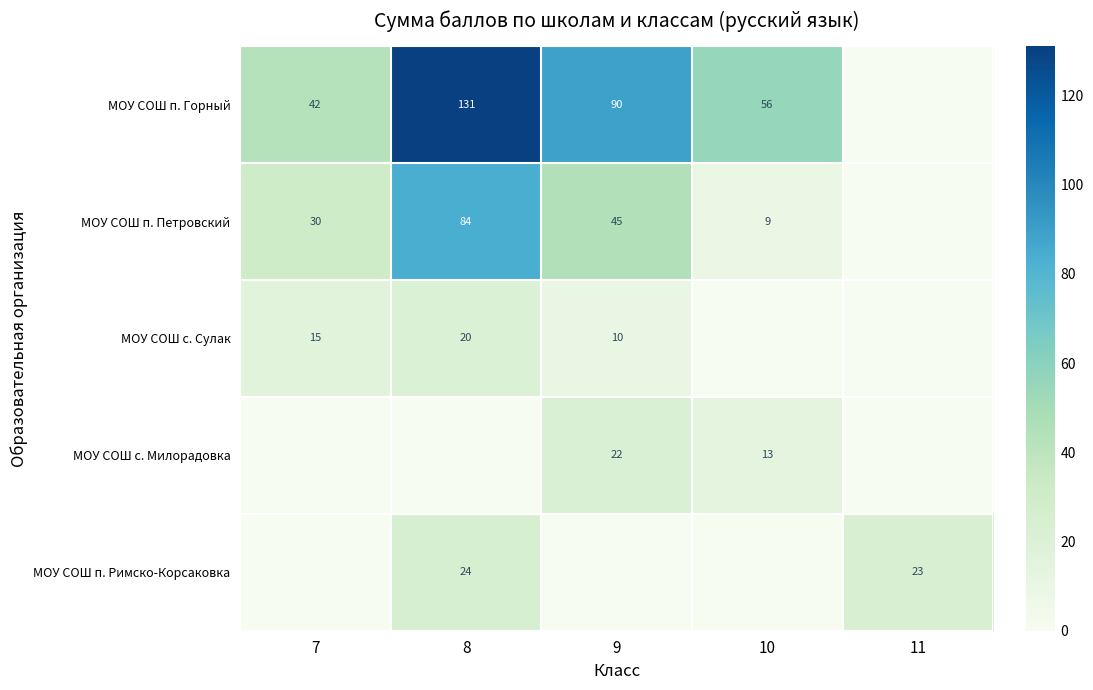

Is the value of МОУ СОШ с. Сулак at 7 greater than the value of МОУ СОШ с. Милорадовка at 9?

No